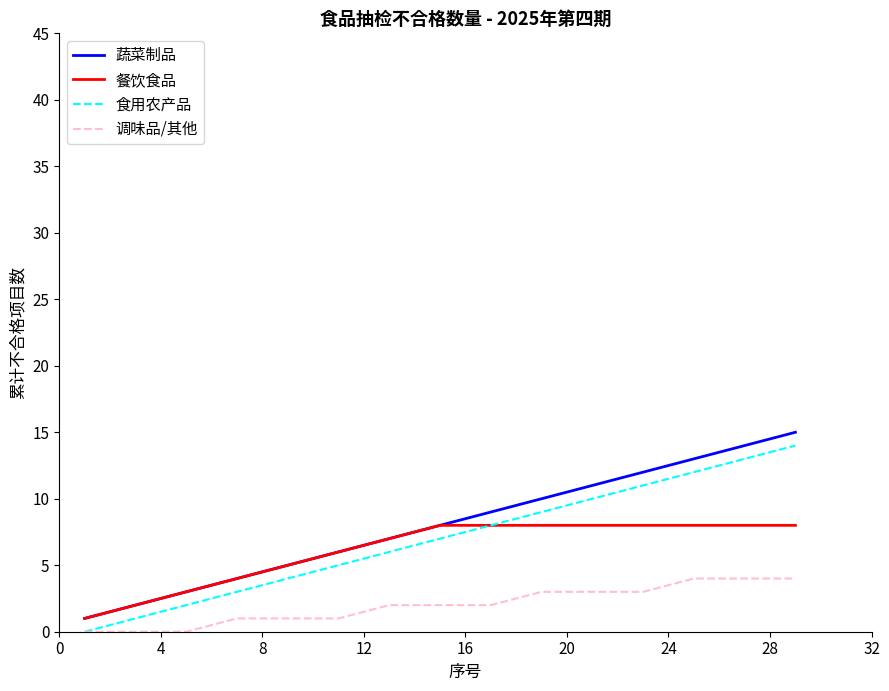

What is the highest value of the 蔬菜制品 series?

15